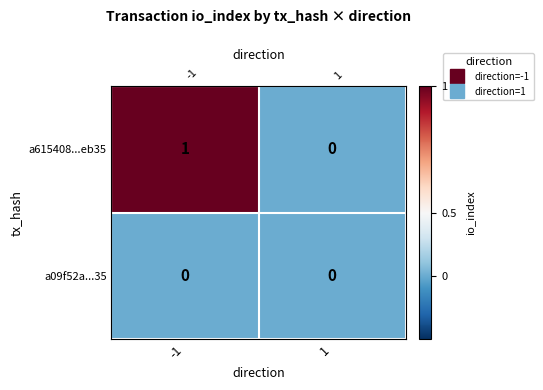

What is the maximum value shown in the chart?

1